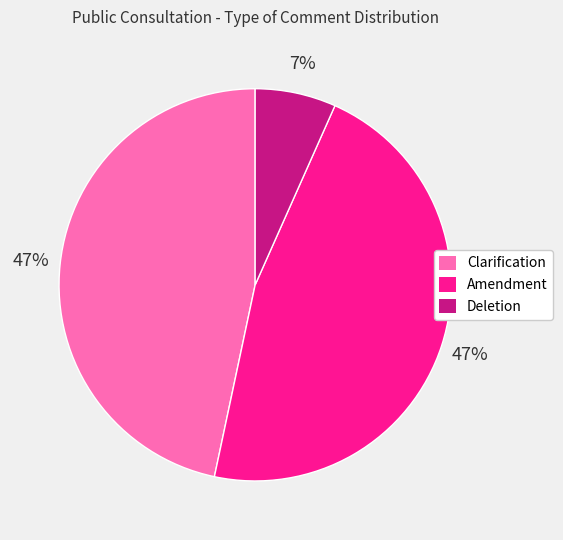

To the nearest percent, what portion does Clarification represent?

47%